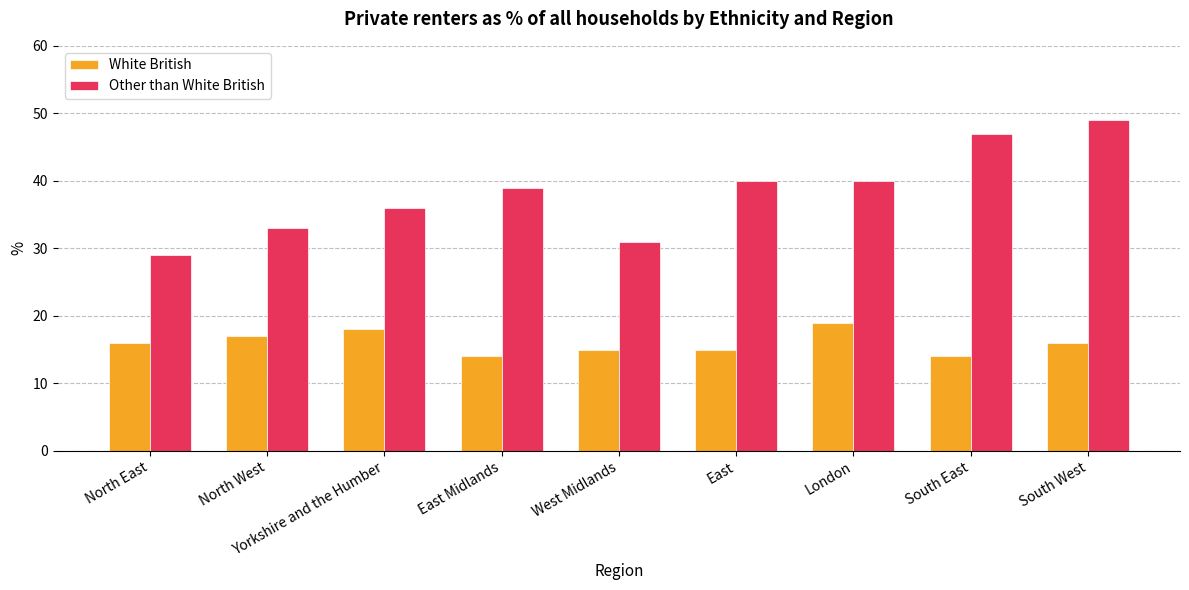

Does the chart contain any negative values?

No